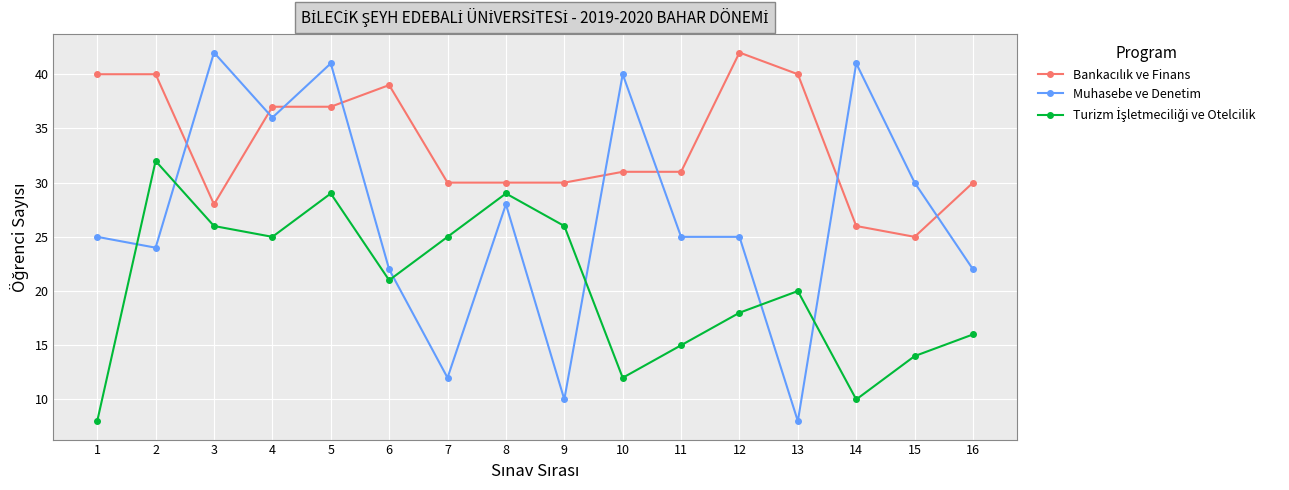

True or false: Muhasebe ve Denetim has more than 1 points higher than both neighbors.

True